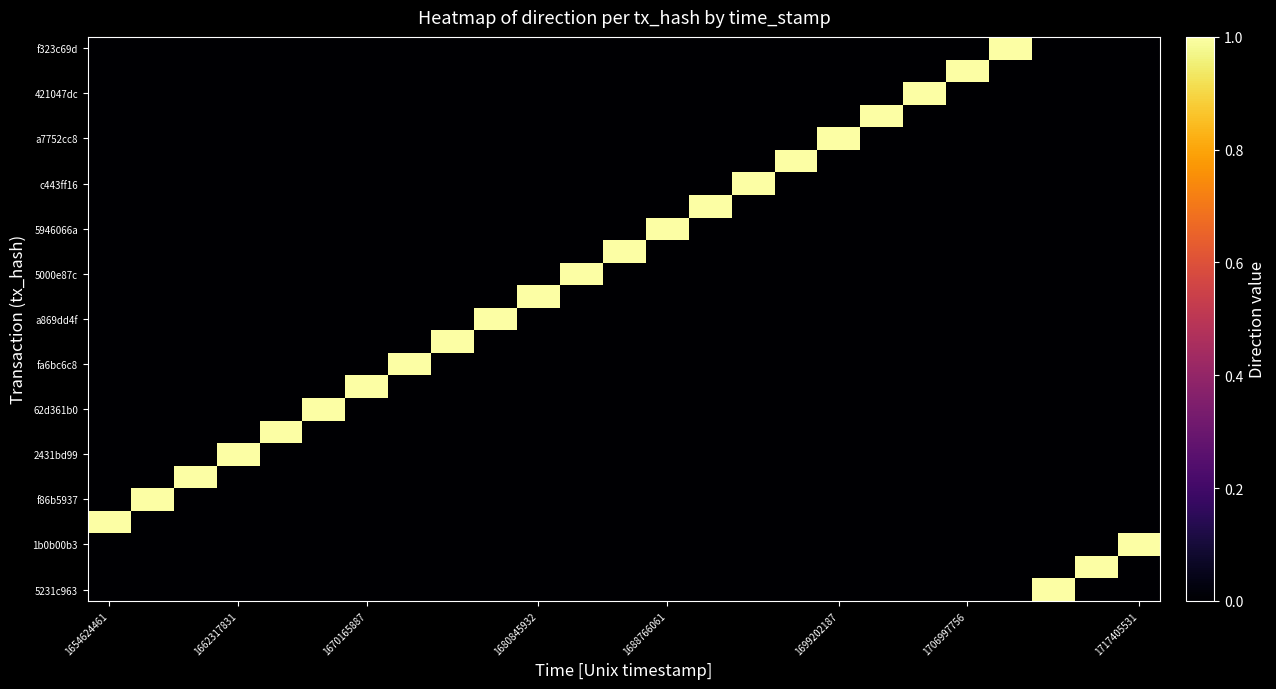

At how many categories does at least one series exceed 0?

25